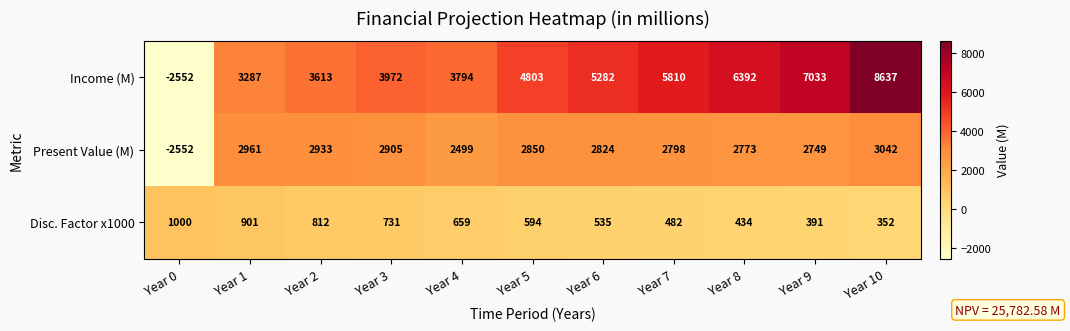

What is the average value of the Income (M) series?

4552